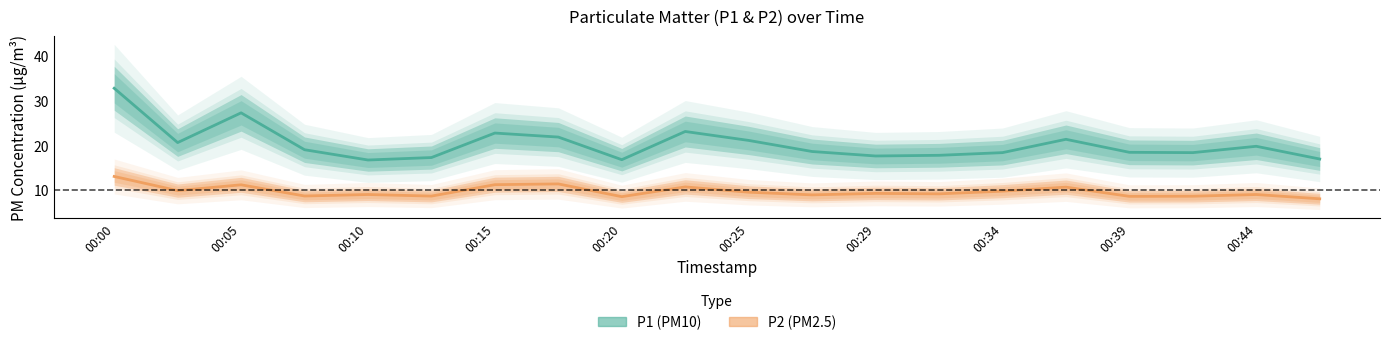

Is the value of P2 at 00:42 greater than the value of P1 at 00:20?

No